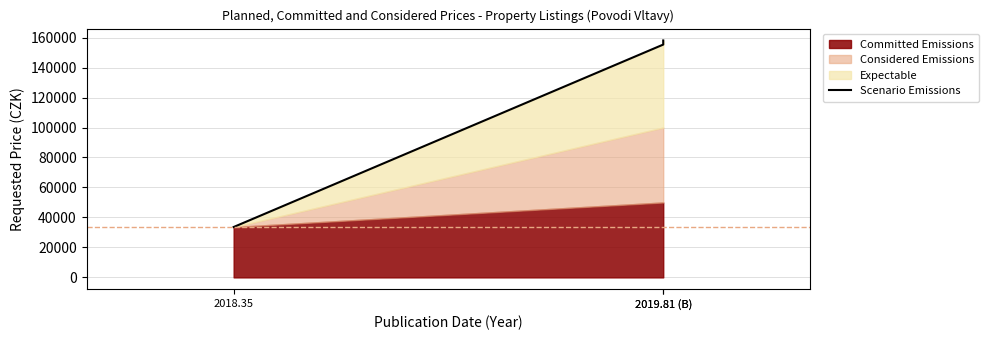

Where does the data first go above 155340?

2019.81 (B)